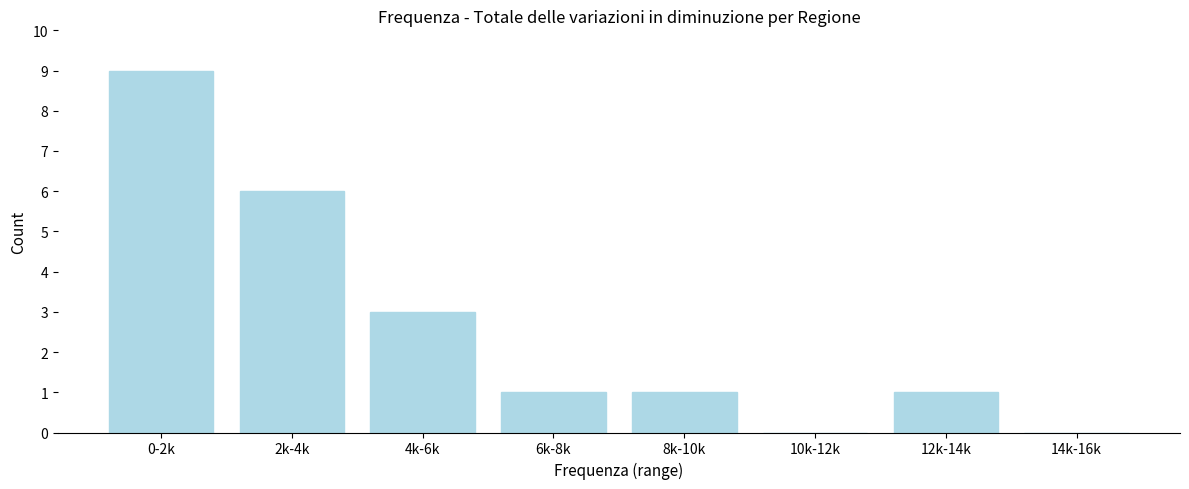

Reading right to left, list all the values displayed in this chart.

14k-16k=0	12k-14k=1	10k-12k=0	8k-10k=1	6k-8k=1	4k-6k=3	2k-4k=6	0-2k=9